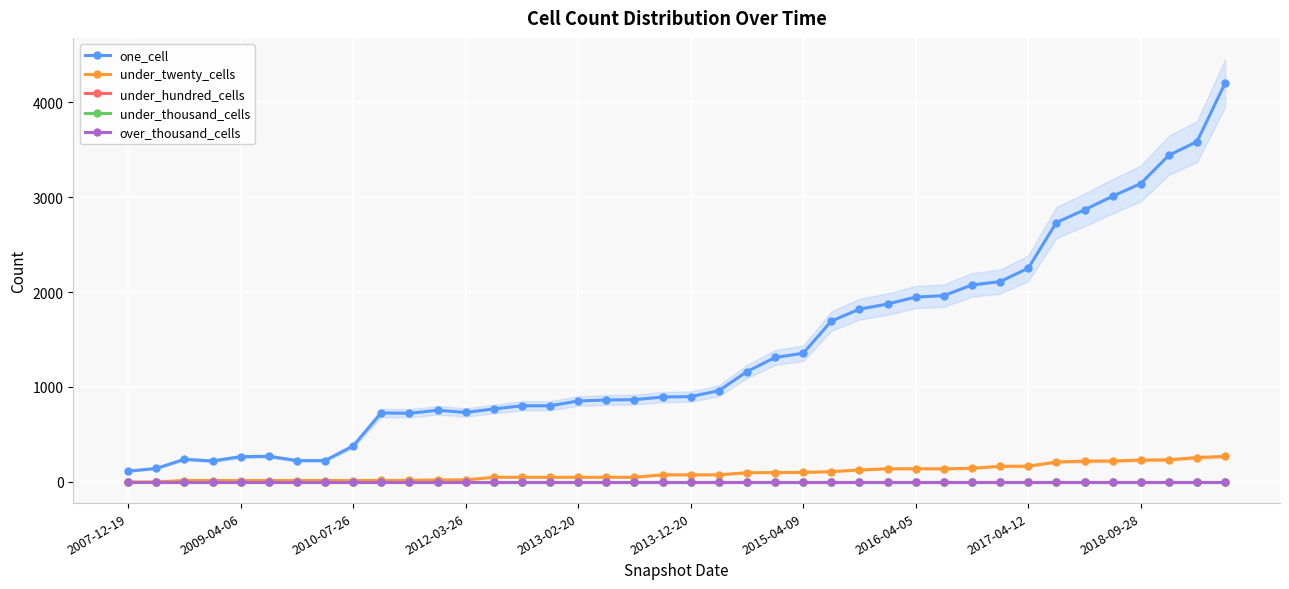

The value of under_thousand_cells at 29 is 0. True or false?

True